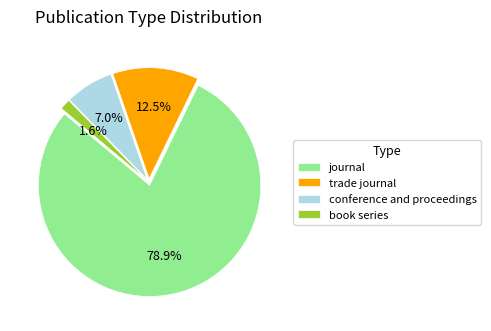

Between journal and conference and proceedings, which is larger?

journal